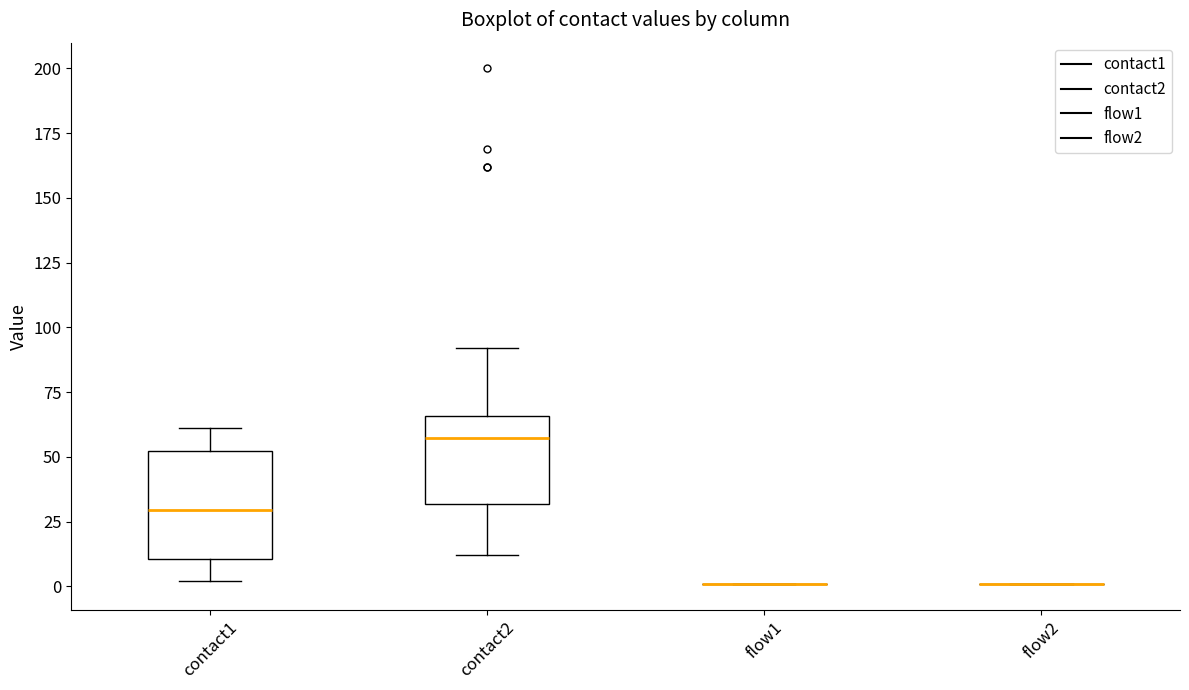

Reading left to right, transcribe this box plot: for each box, give where its median line is, the range the box spans, and where its two whiskers end, as read against the y-axis. The values are not printed on the chart, so give them approximately, as read against the axis.

contact1: median 30, box 10 to 50, whiskers 0 to 60
contact2: median 60, box 30 to 65, whiskers 10 to 90
flow1: box collapsed to a line at 0, whiskers 0 to 0
flow2: box collapsed to a line at 0, whiskers 0 to 0